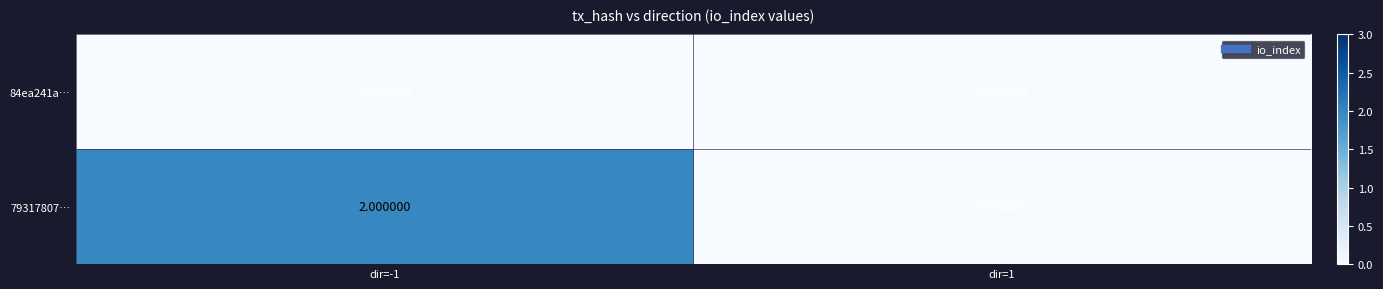

Which series has the largest total across all categories?

79317807…